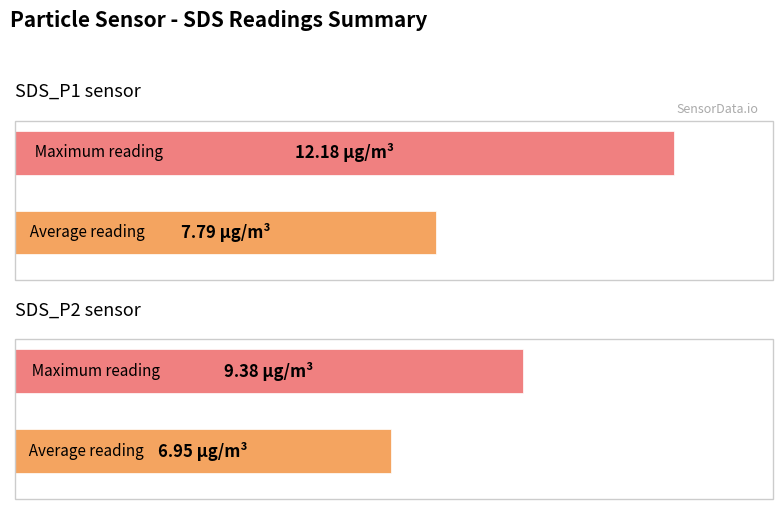

The SDS_P2 series shows 11.0 at 10. True or false?

False